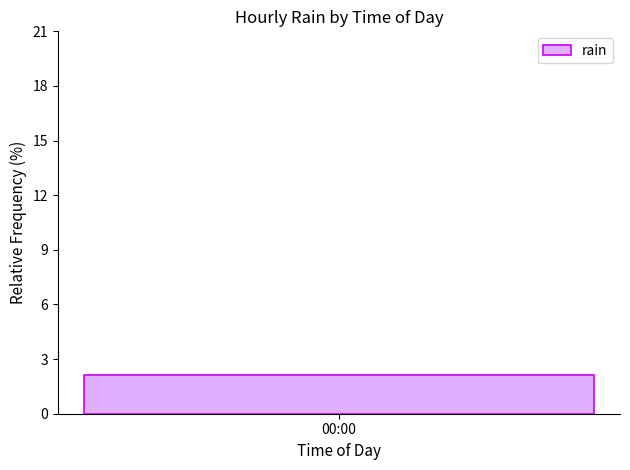

Does the chart contain stacked bars?

No